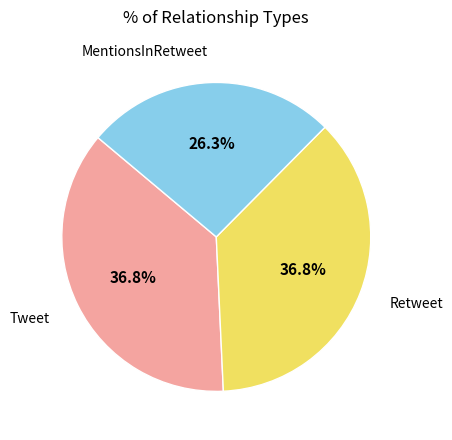

Combined, what portion of the pie is MentionsInRetweet and Tweet?

63.2%